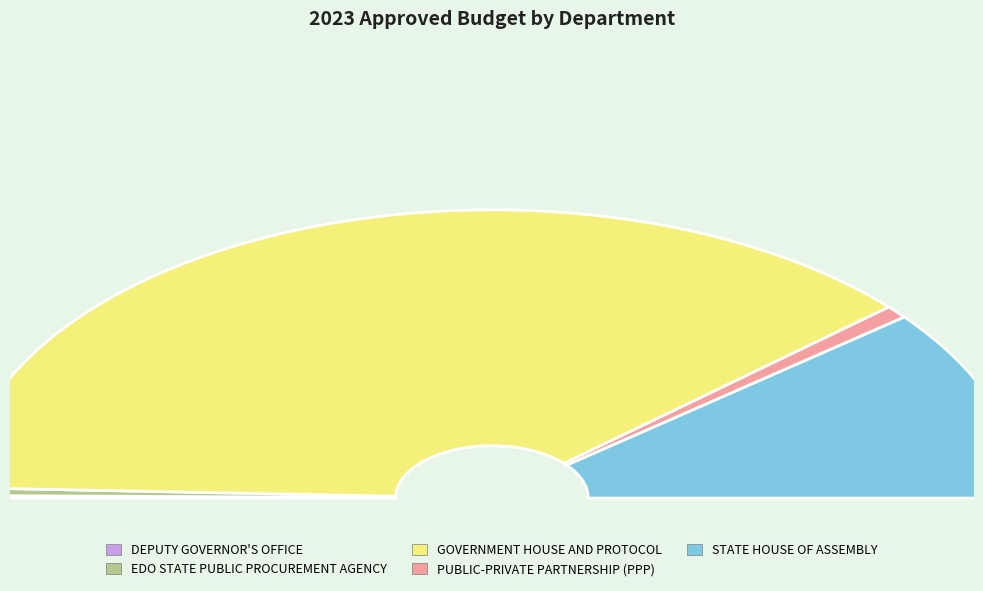

To the nearest percent, what percentage of the pie is PUBLIC-PRIVATE PARTNERSHIP (PPP)?

1%